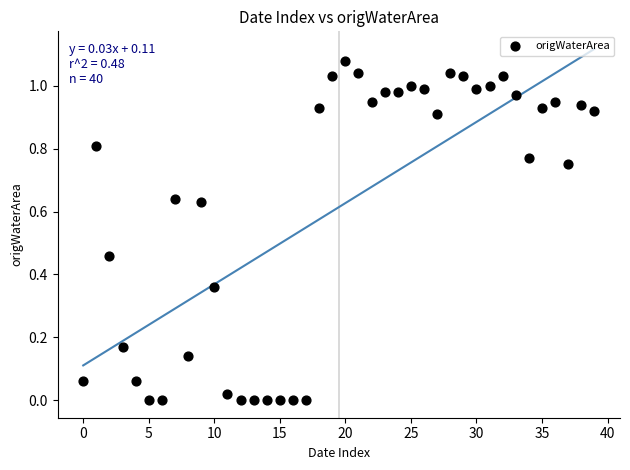

How many data points are displayed?

40